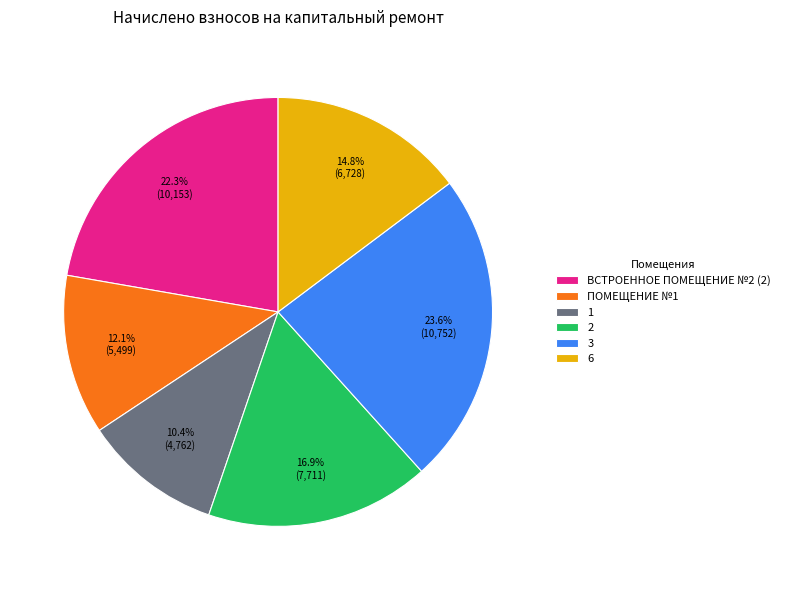

What is the largest slice in the pie chart?

3